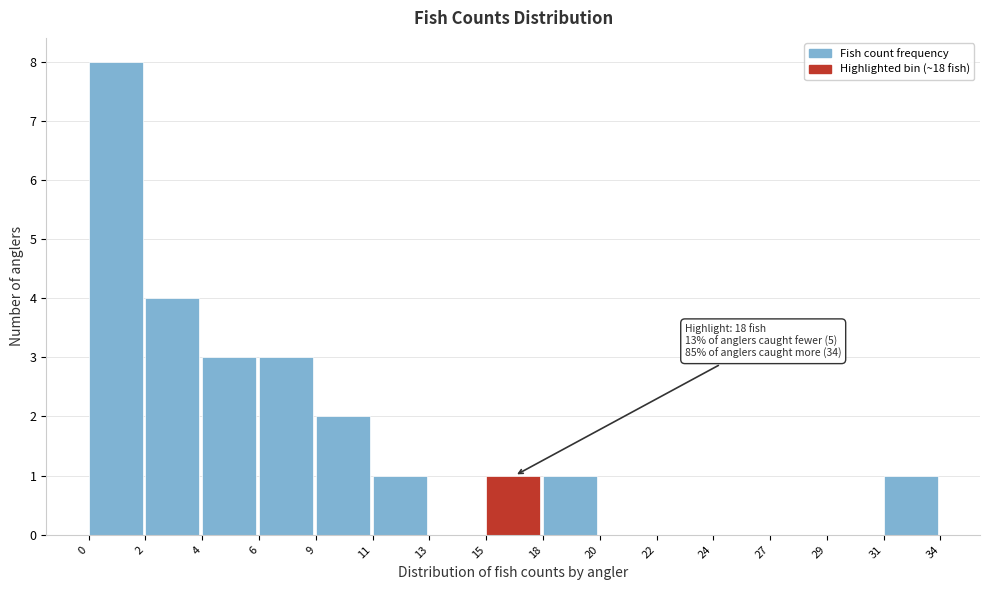

Reading right to left, extract all data points from this chart.

31=1	29=0	27=0	24=0	22=0	20=0	18=1	15=1	13=0	11=1	9=2	6=3	4=3	2=4	0=8